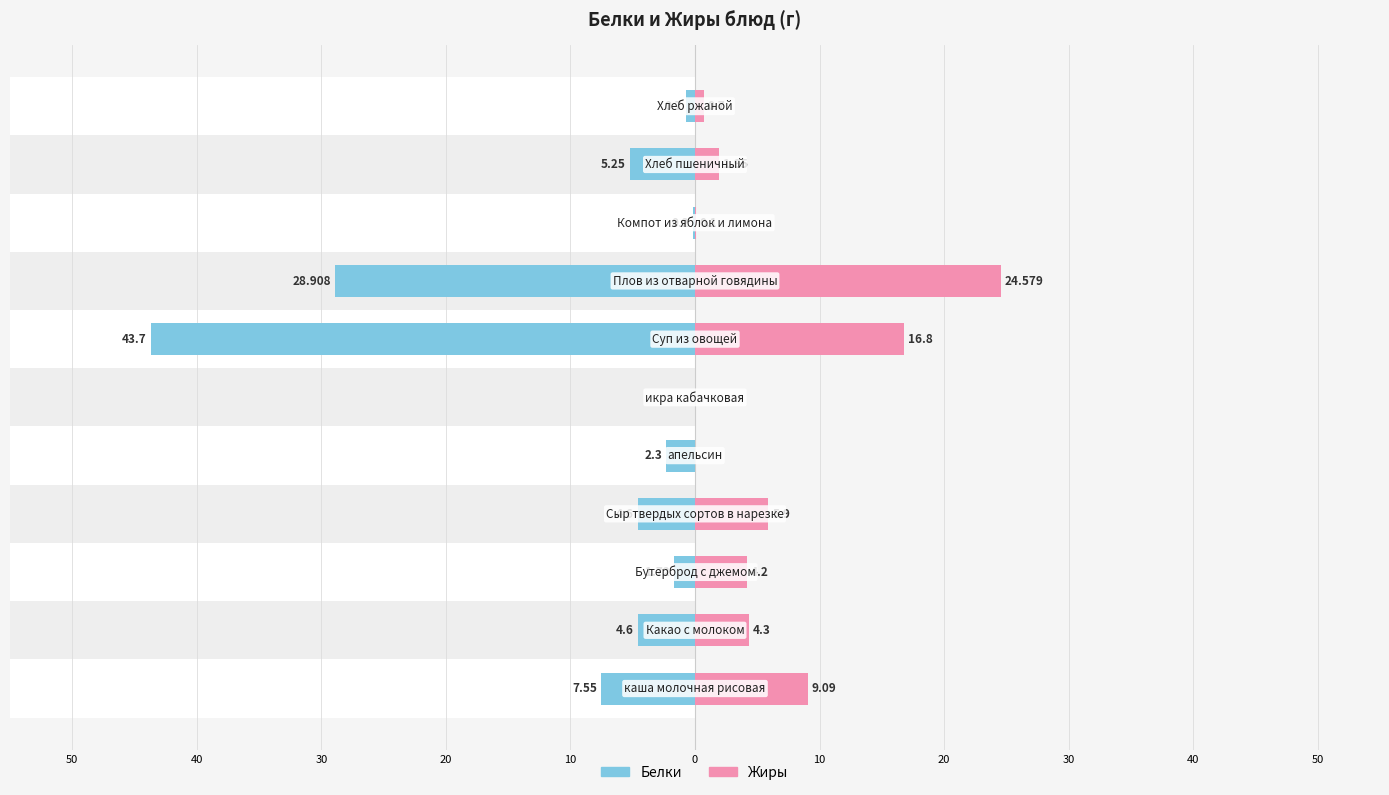

At how many categories does at least one series exceed -31?

11